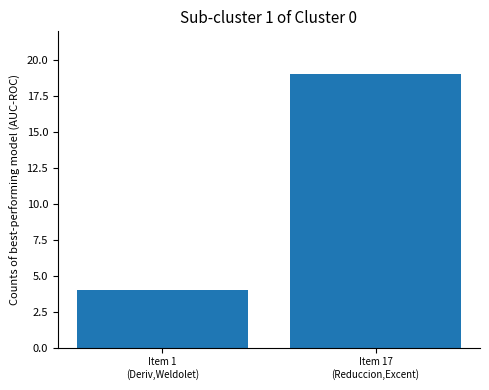

What is the sum of the values at Item 1
(Deriv,Weldolet) and Item 17
(Reduccion,Excent)?

23